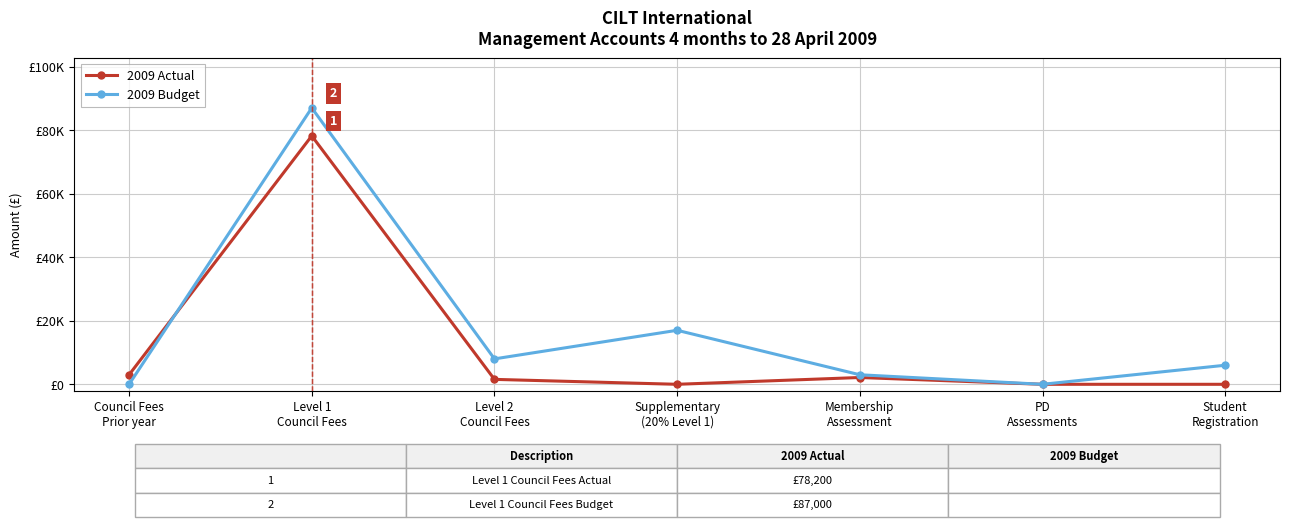

True or false: 2009 Actual and 2009 Budget intersect in this chart.

True